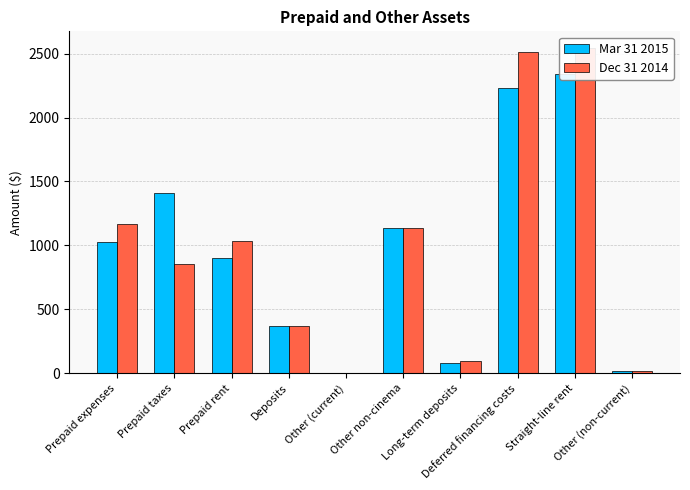

What is the label of the 10th bar from the left?

Other (non-current)